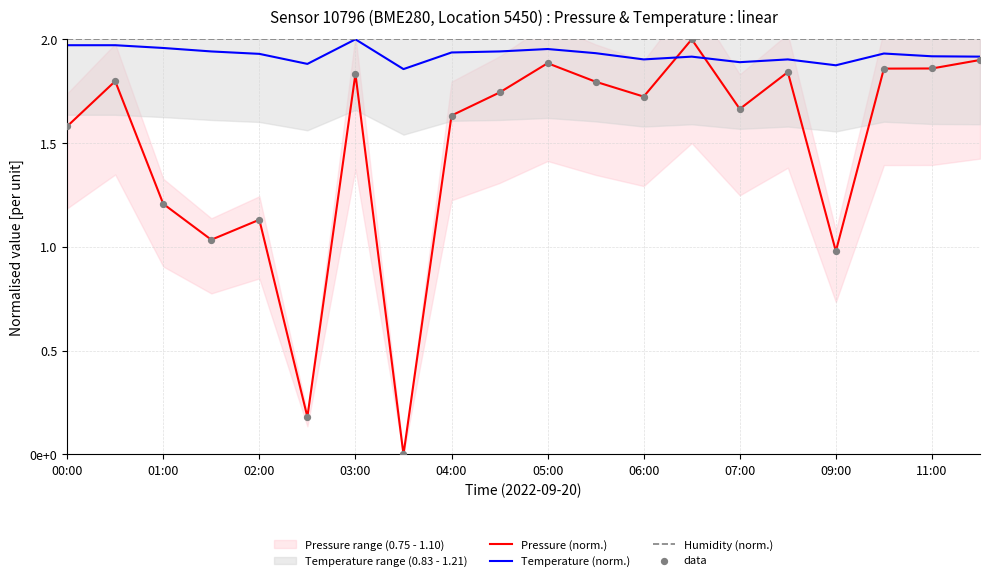

Which series reaches the minimum Y coordinate?

Pressure (norm.)